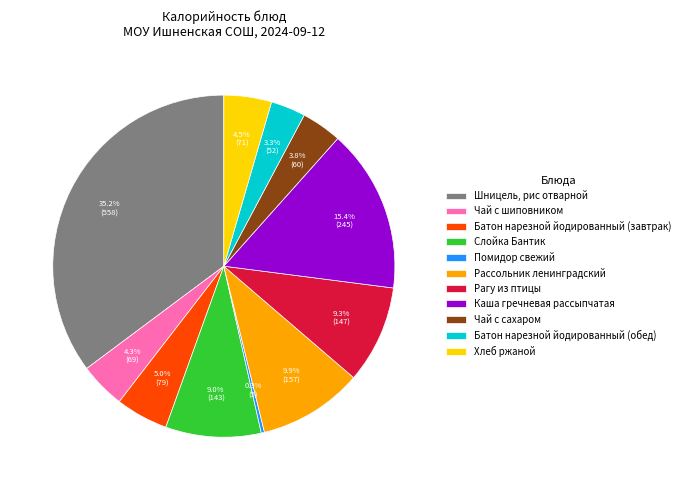

What is the smallest slice in the pie chart?

Помидор свежий